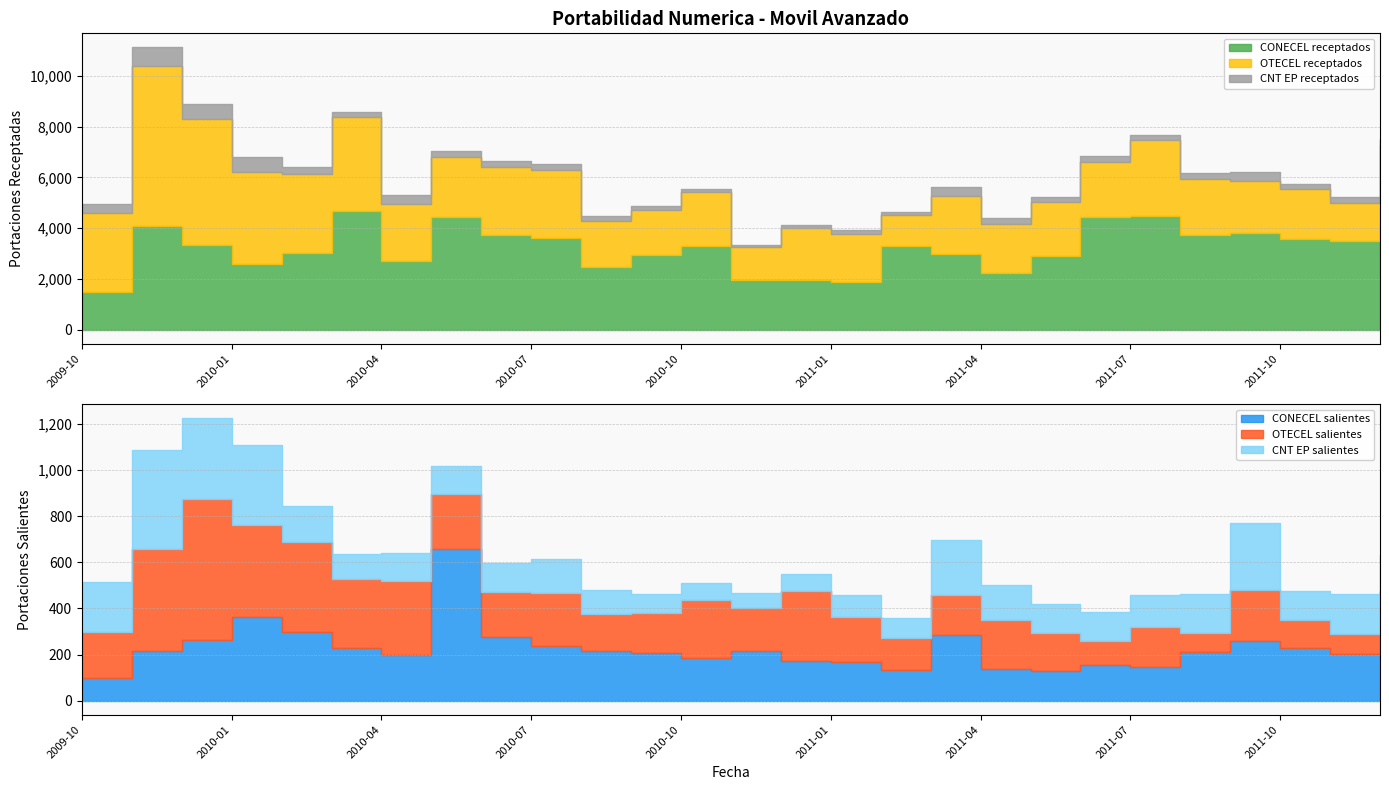

Does the chart display data point markers on the line(s)?

No